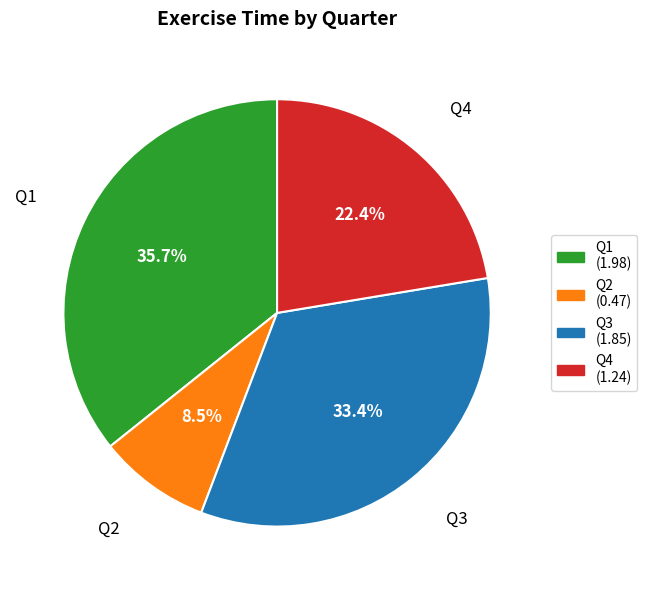

Combined, do Q2 and Q1 account for over 50%?

No